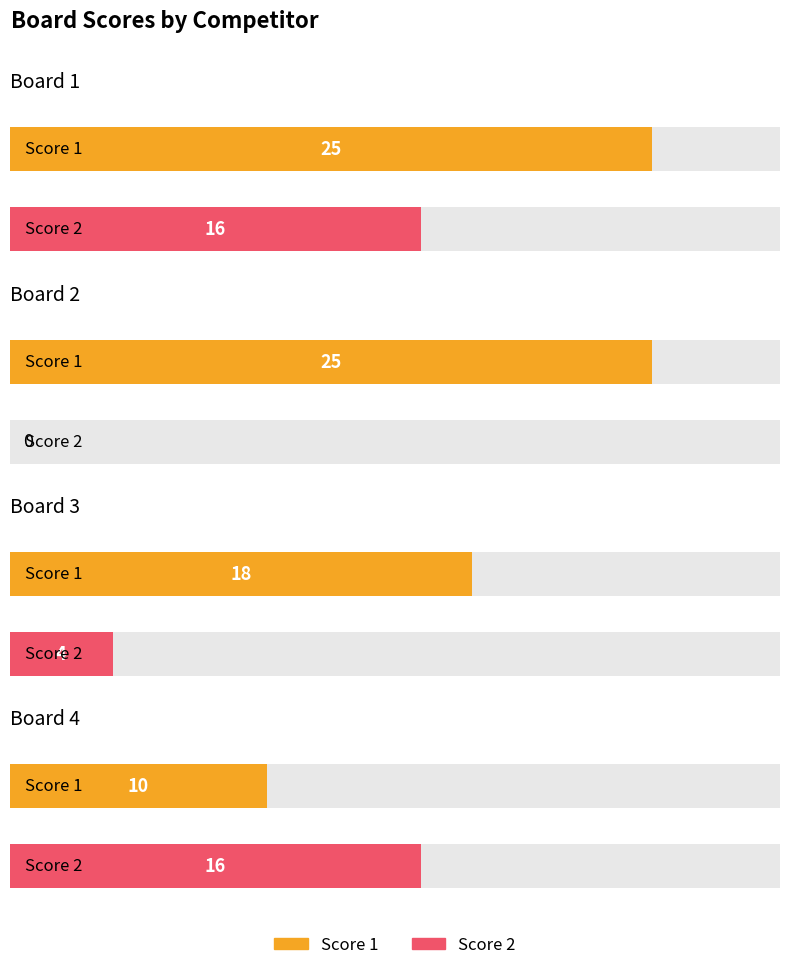

What is the difference between the second highest and second lowest values in the Score 1 series?

7